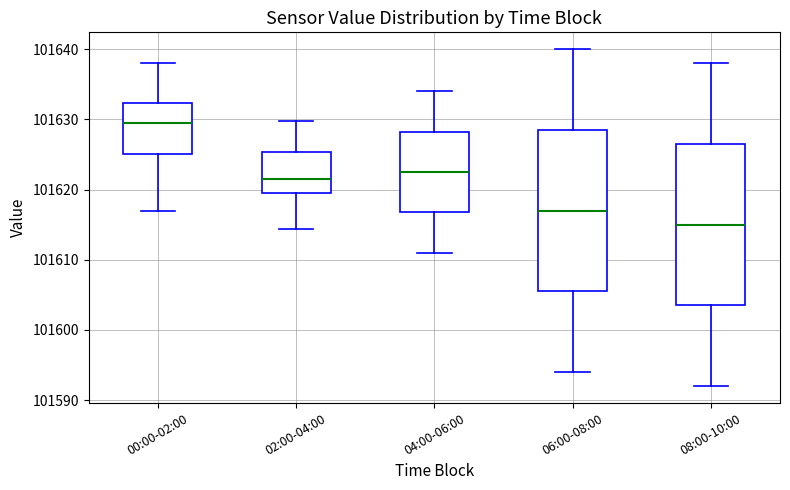

Reading left to right, transcribe this box plot: for each box, give where its median line is, the range the box spans, and where its two whiskers end, as read against the y-axis. The values are not printed on the chart, so give them approximately, as read against the axis.

00:00-02:00: median 101629, box 101625 to 101632, whiskers 101617 to 101638
02:00-04:00: median 101622, box 101619 to 101625, whiskers 101614 to 101630
04:00-06:00: median 101623, box 101617 to 101628, whiskers 101611 to 101634
06:00-08:00: median 101617, box 101606 to 101629, whiskers 101594 to 101640
08:00-10:00: median 101615, box 101604 to 101627, whiskers 101592 to 101638